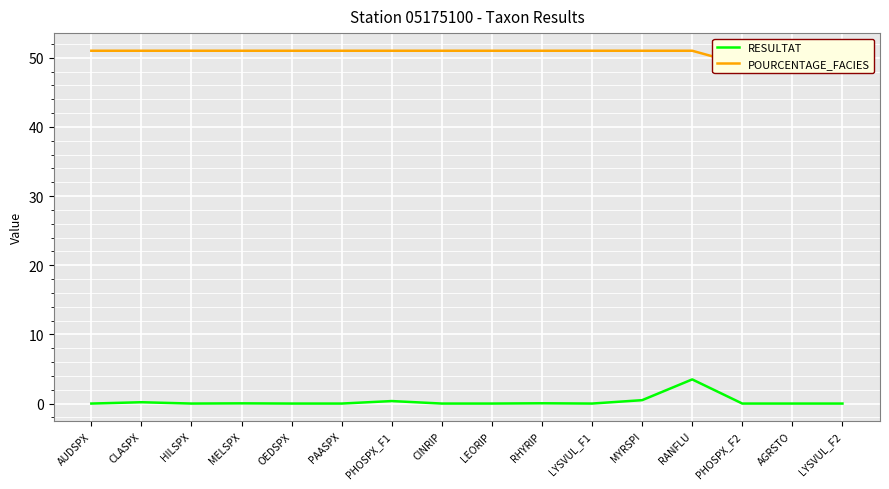

What are all the series names shown in the legend?

RESULTAT, POURCENTAGE_FACIES